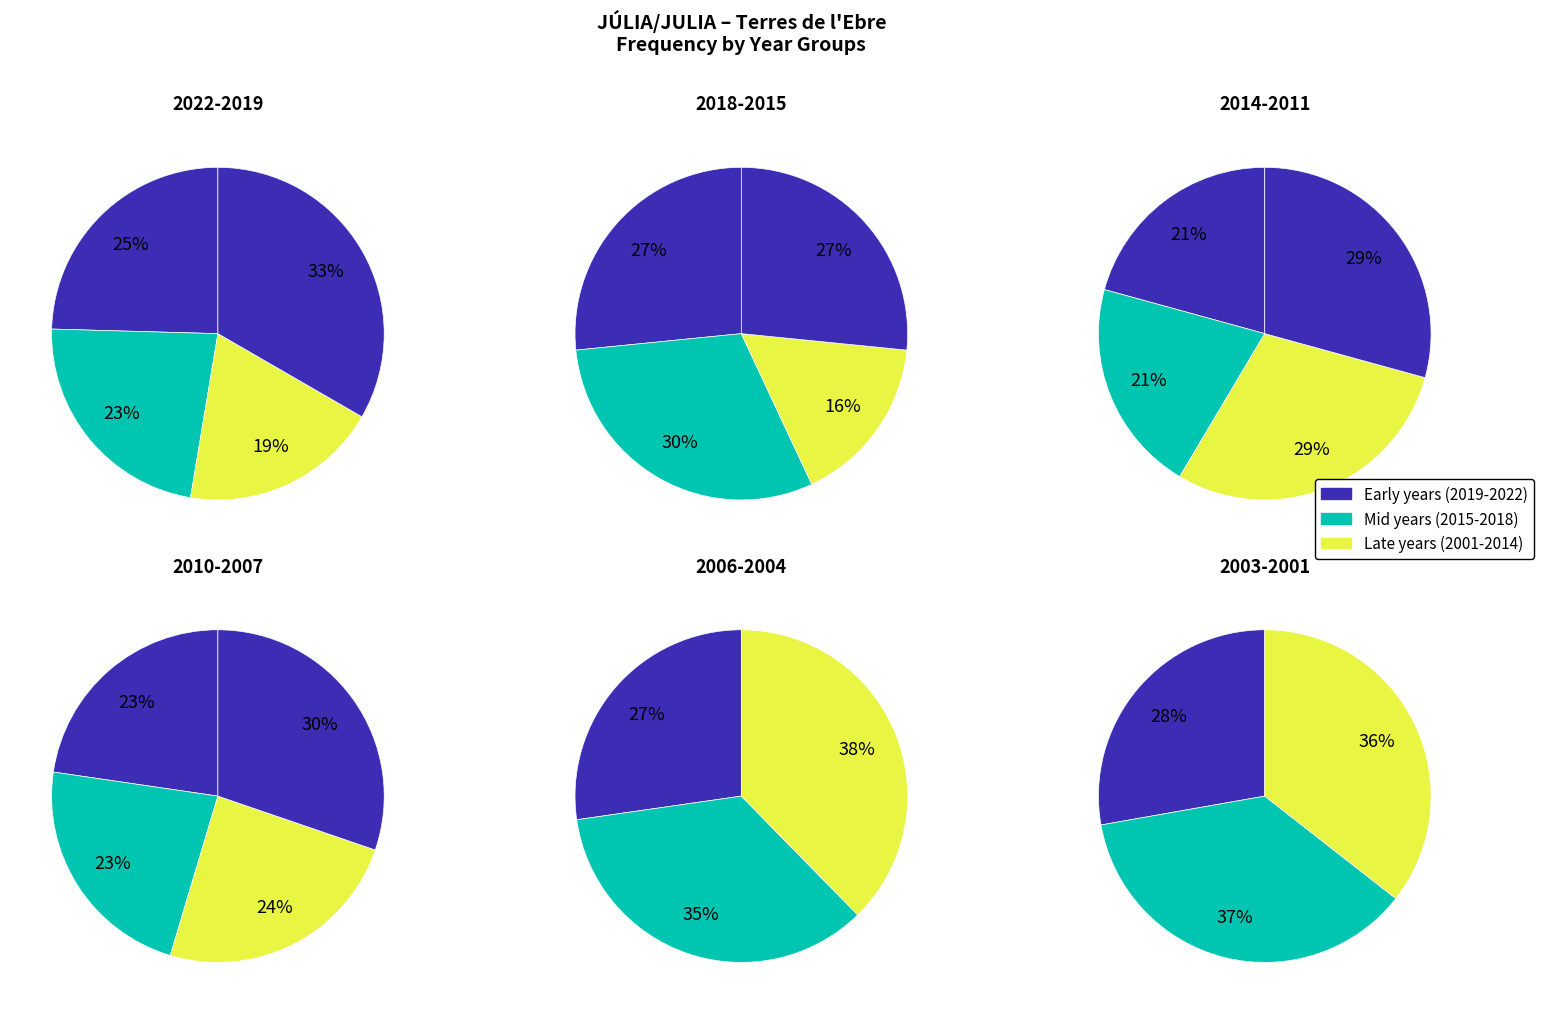

Approximately how many times larger is the value at 2016 compared to 2019?

0.7